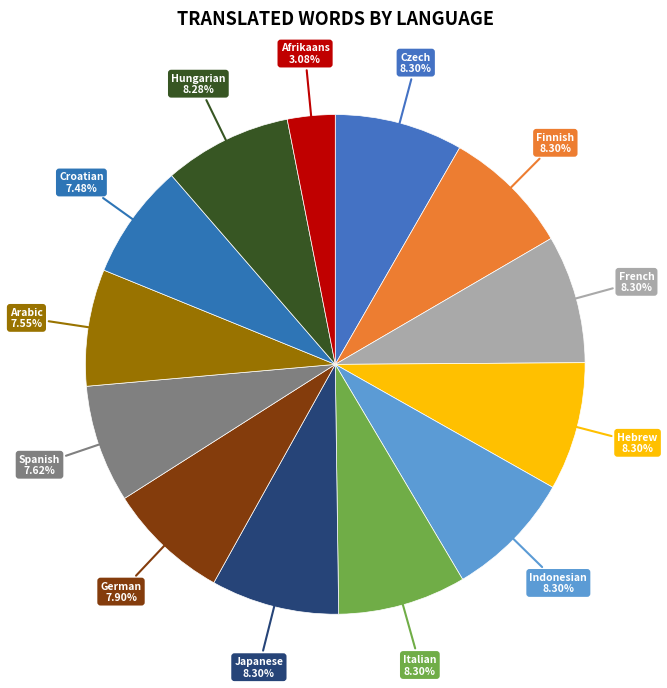

Combined, do Finnish and Czech account for over 50%?

No